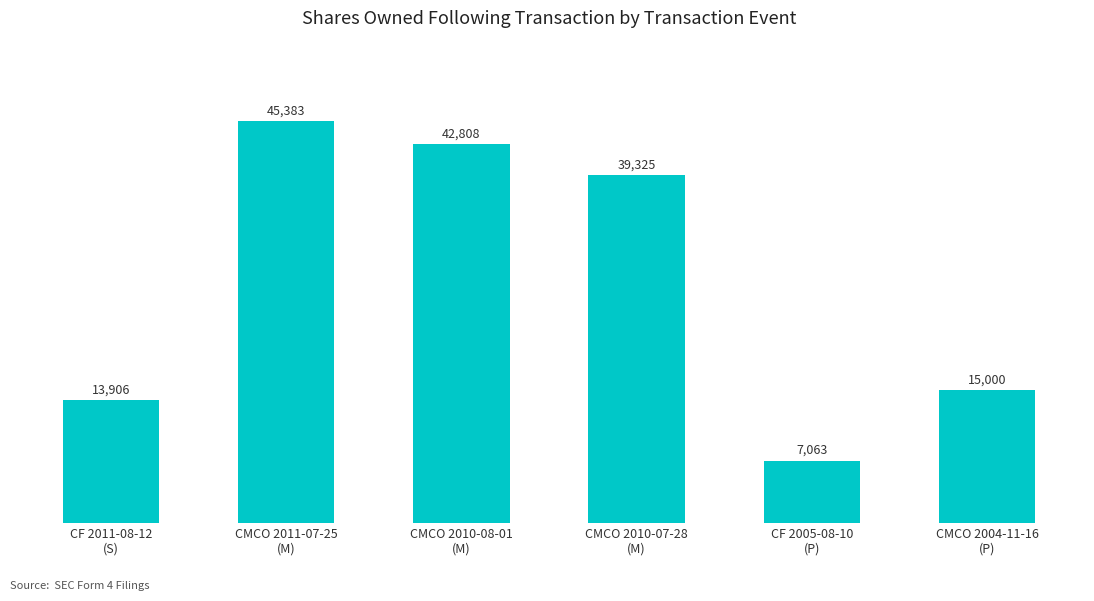

What is the average value?

27248